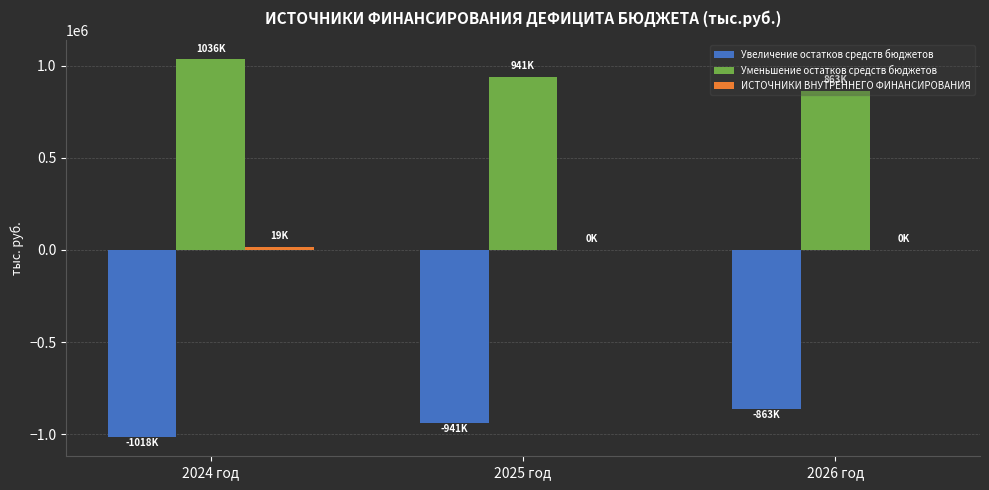

The value of Уменьшение остатков средств бюджетов at 2025 год is 199094.7. True or false?

False